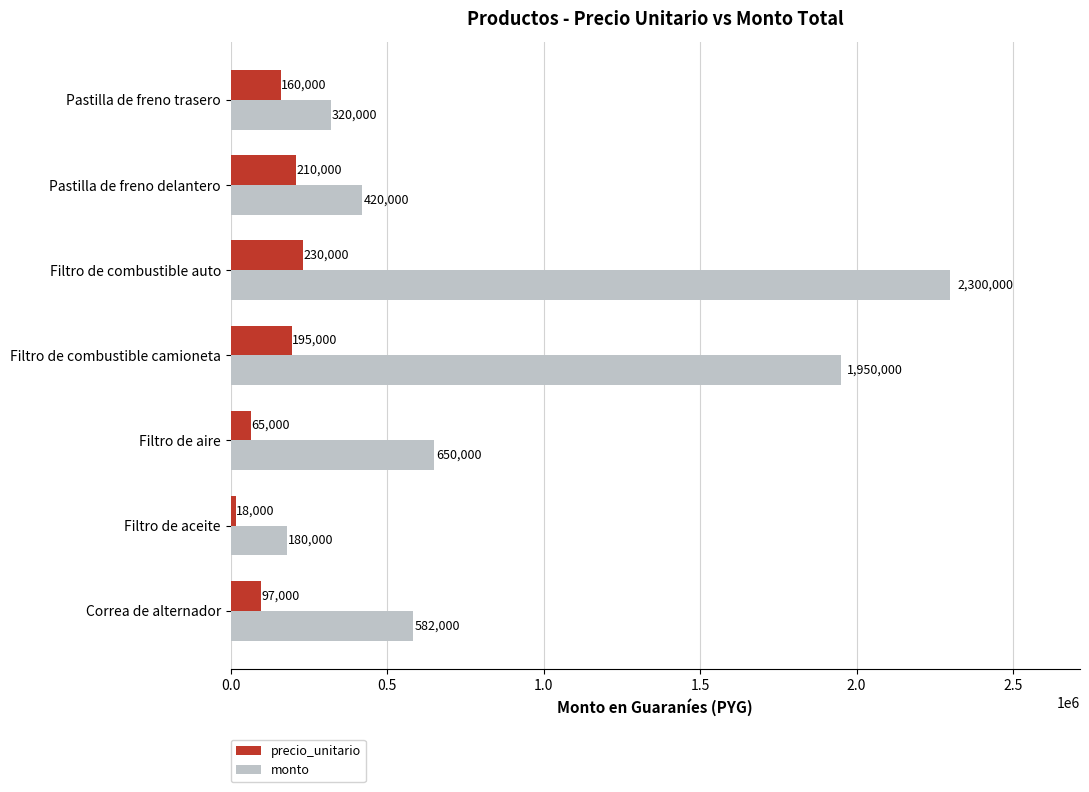

What is the minimum value shown in the chart?

18000